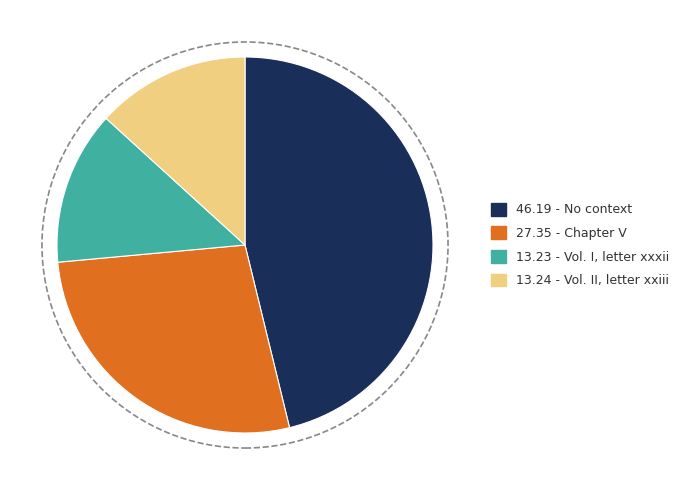

Does any single category account for the majority?

No